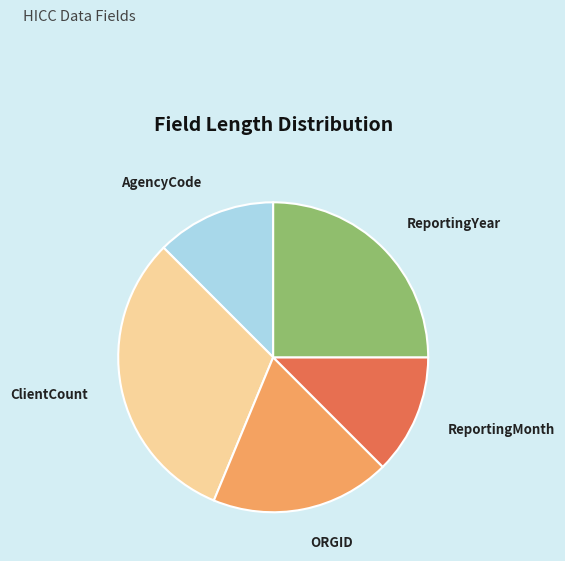

How many segments does this pie chart have?

5